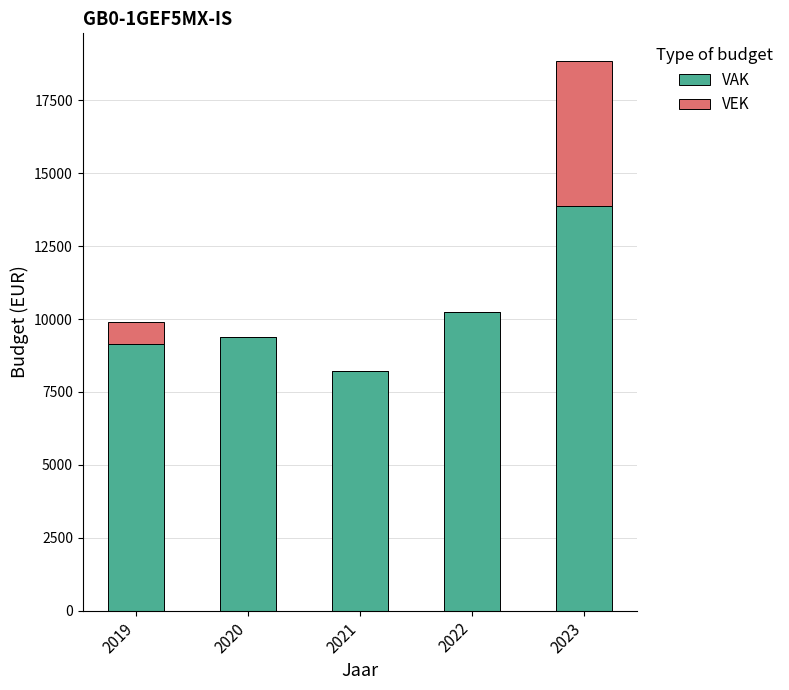

What is the sum of all VAK values?

50819